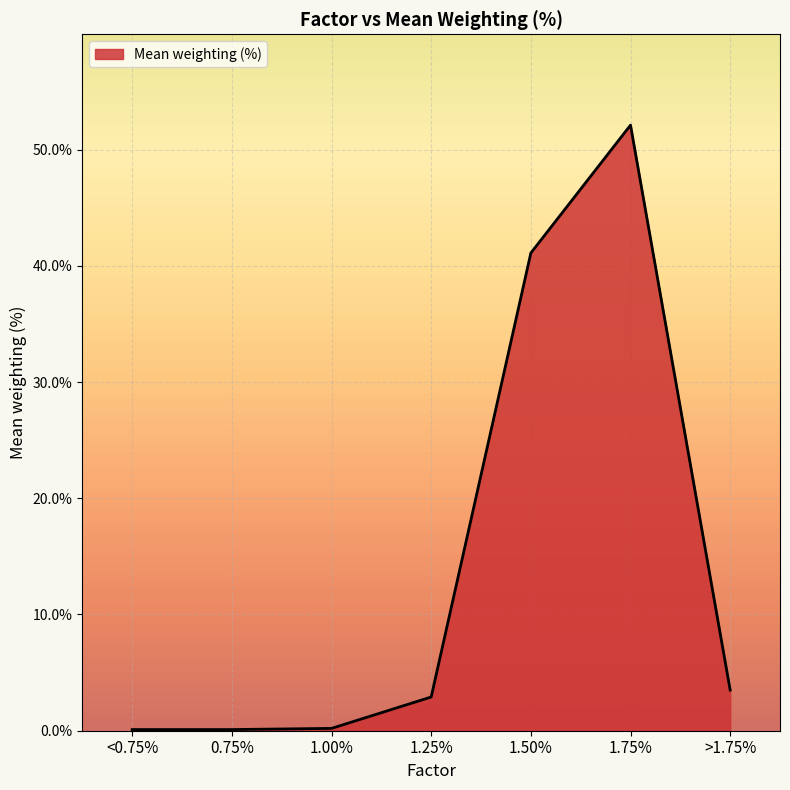

Does the chart display data point markers on the line(s)?

No